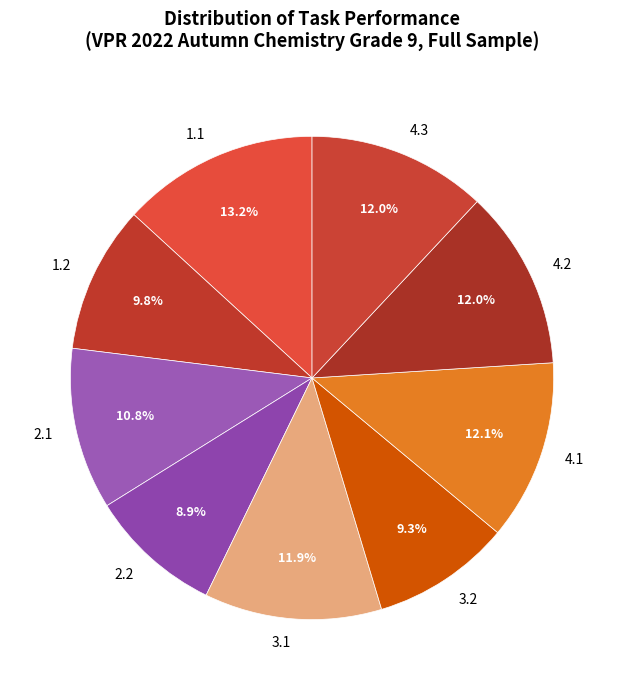

How many slices are in this pie chart?

9